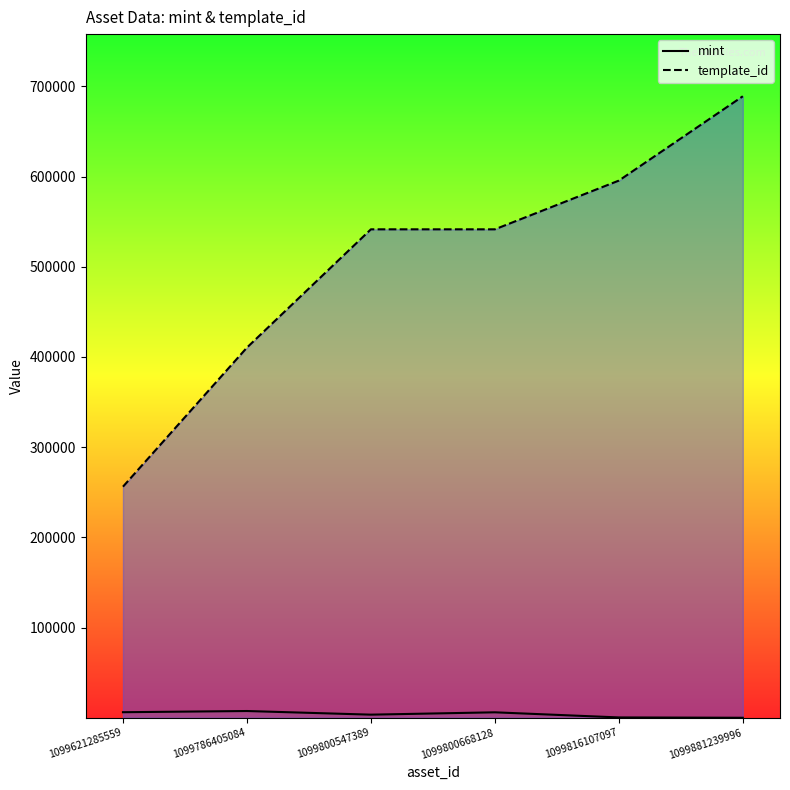

What is the minimum value for mint?

27